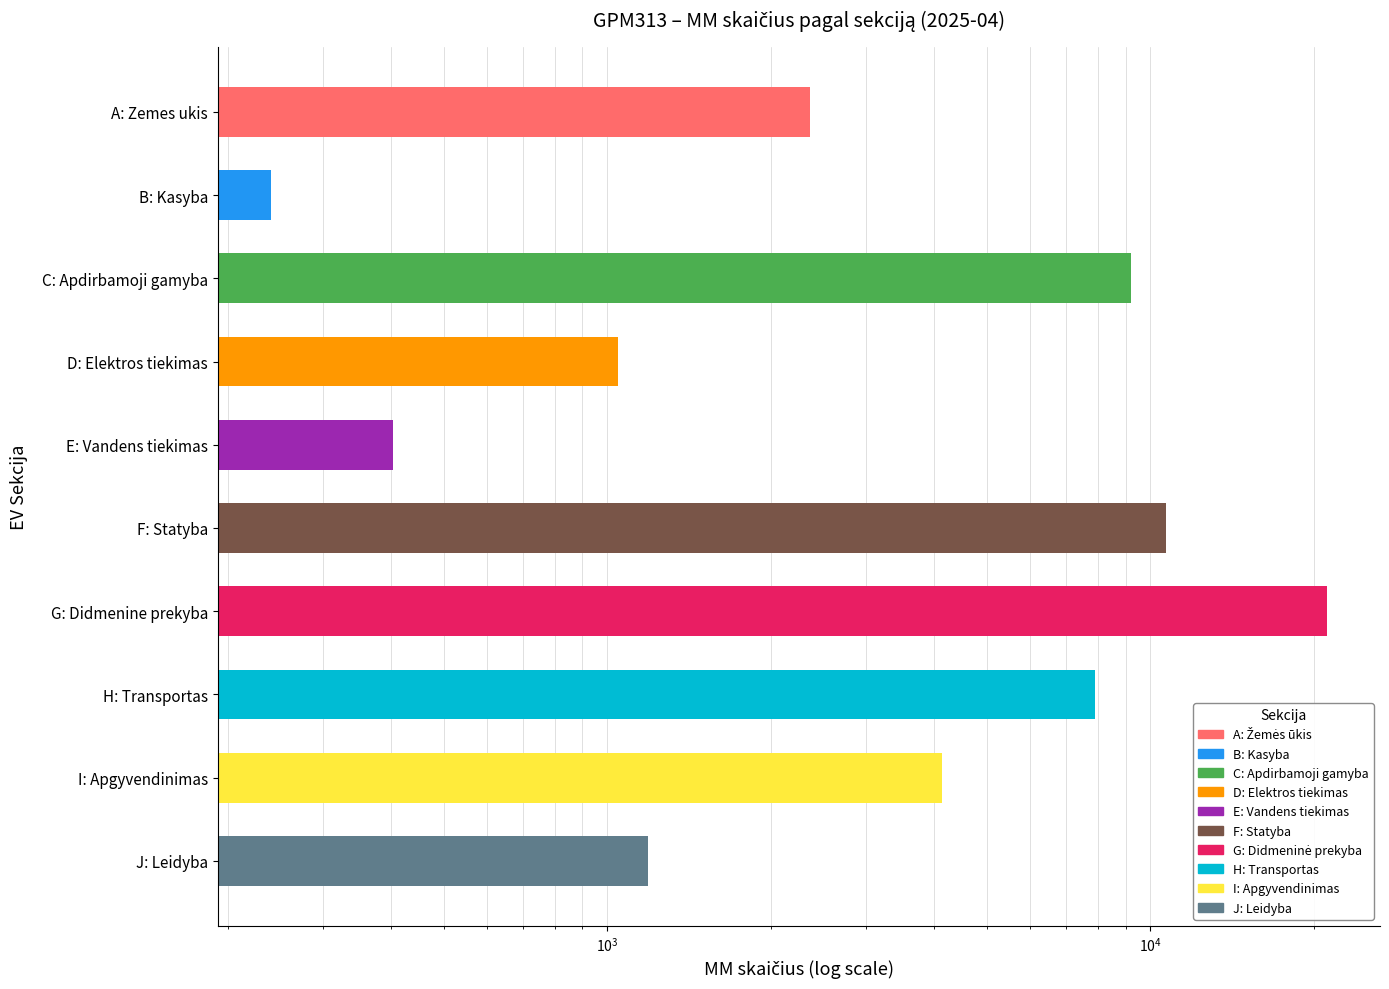

The chart shows a value of 21150 at G: Didmenine prekyba. True or false?

True